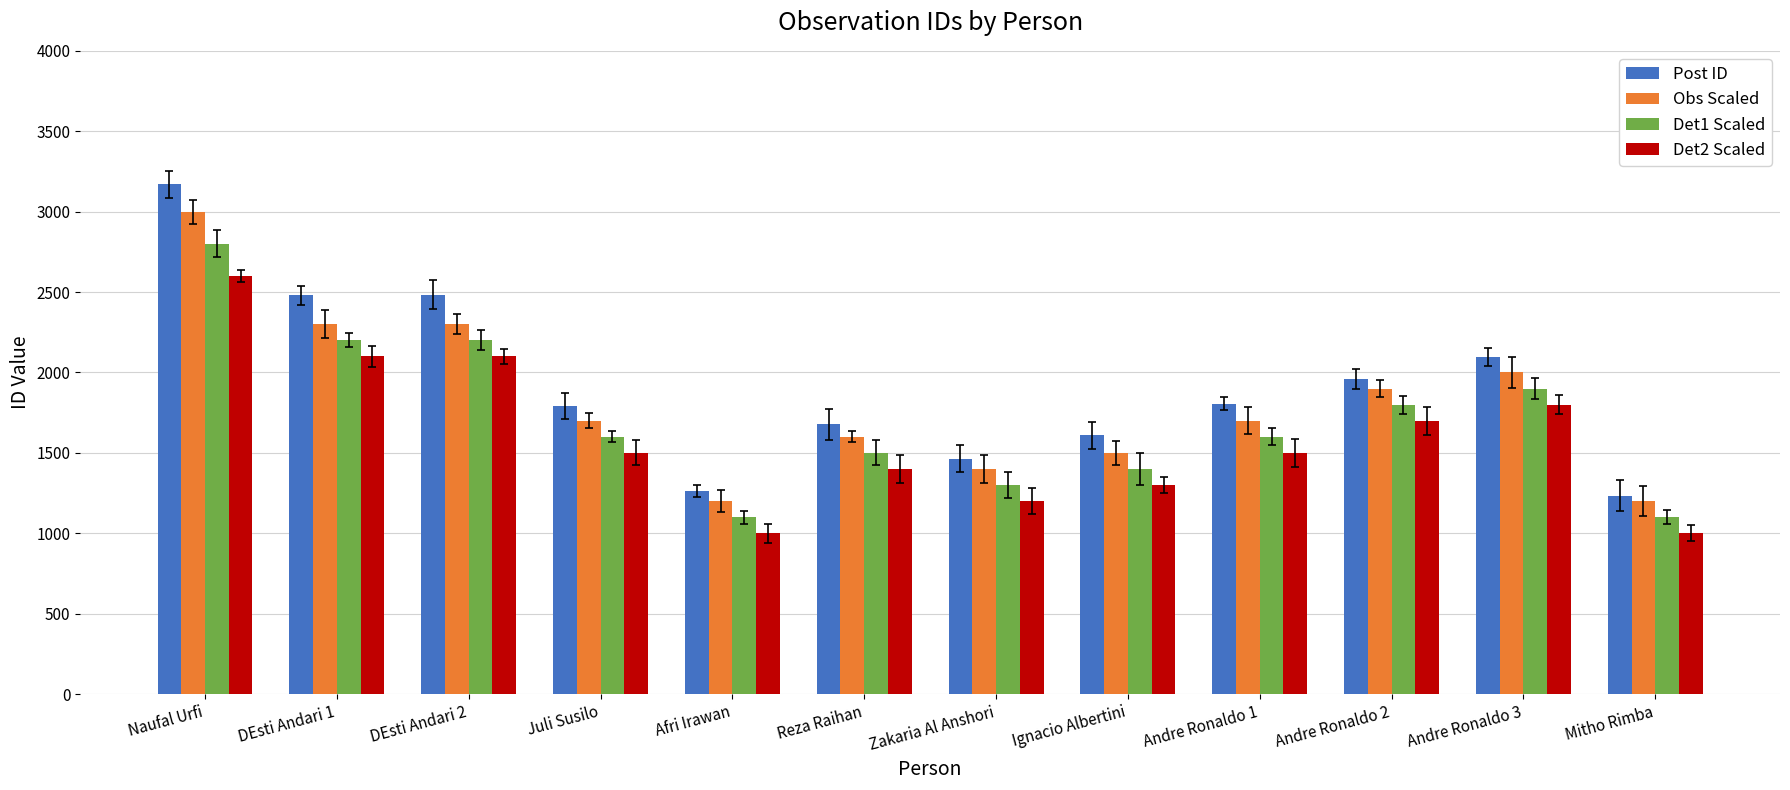

What is the difference between the highest and lowest values at Naufal Urfi?

571